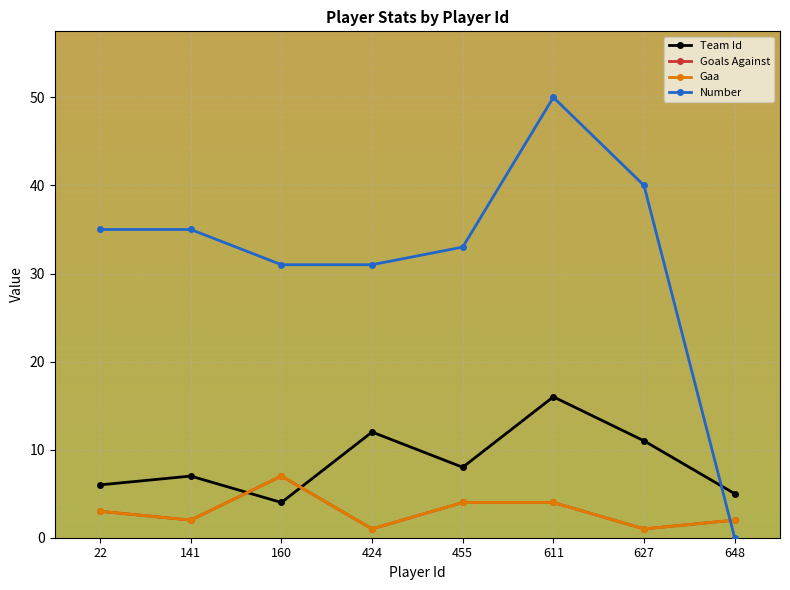

List the labels in order of Goals Against value, largest first.

160, 455, 611, 22, 141, 648, 424, 627